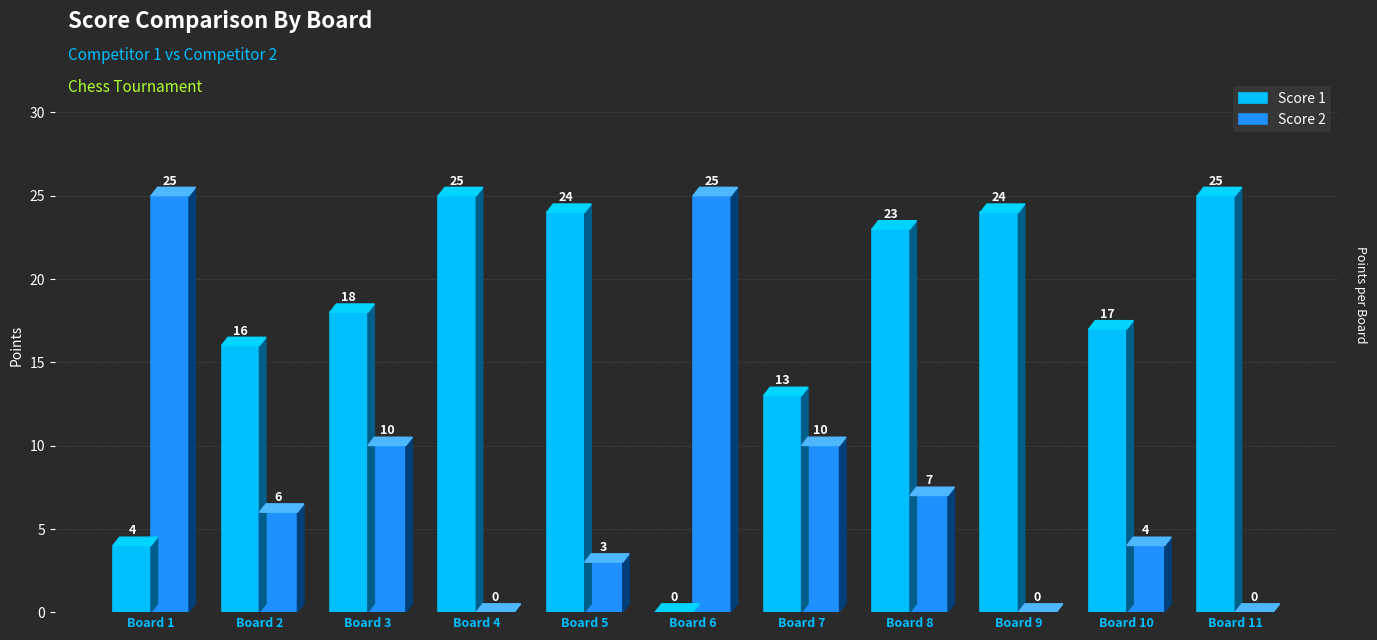

Are the bars horizontal?

No